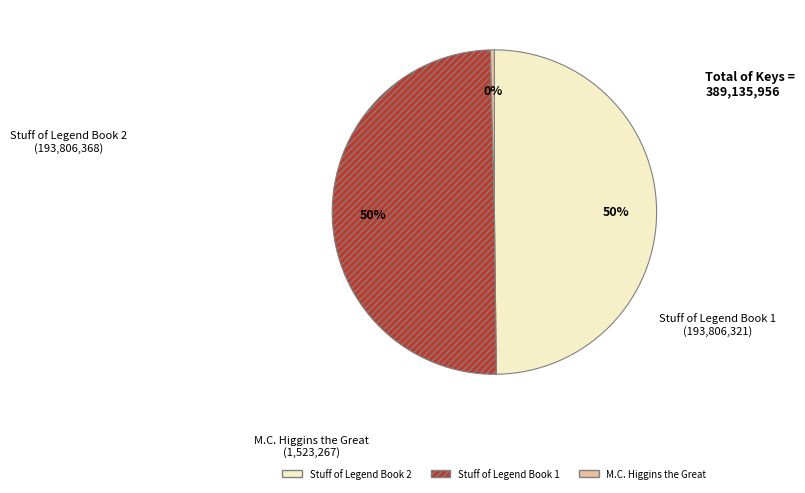

How many segments does this pie chart have?

3